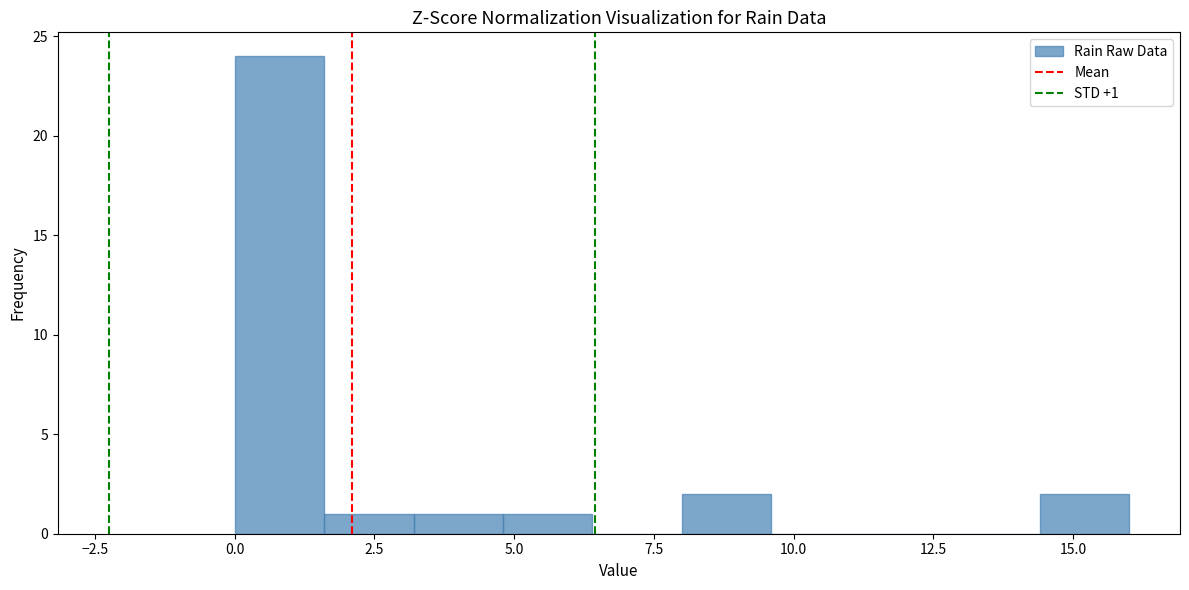

Read against the x-axis, roughly where is the centre of the tallest bar?

1.0